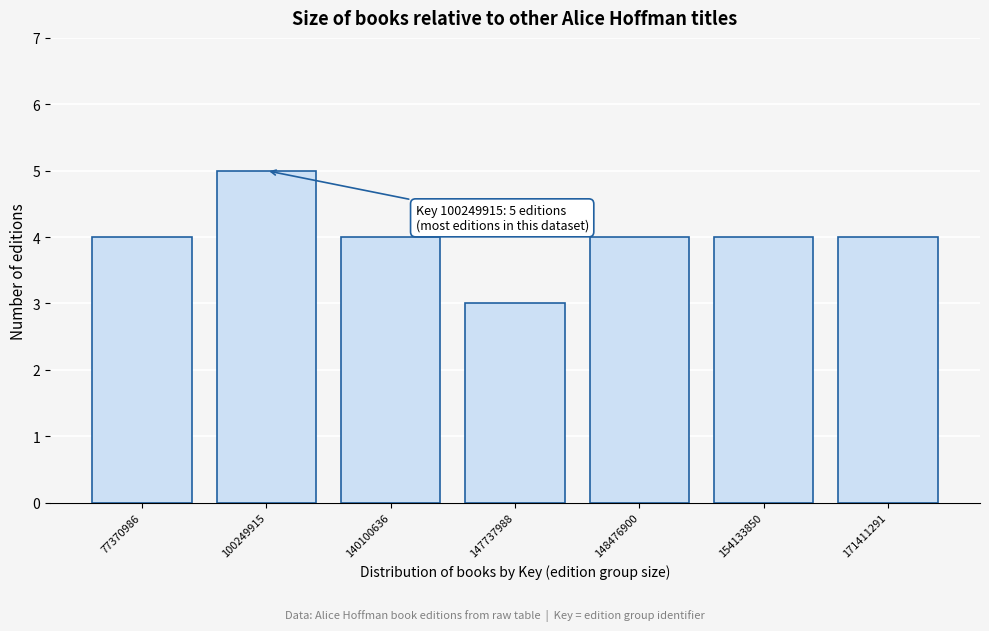

Reading left to right, extract all data points from this chart.

4	5	4	3	4	4	4